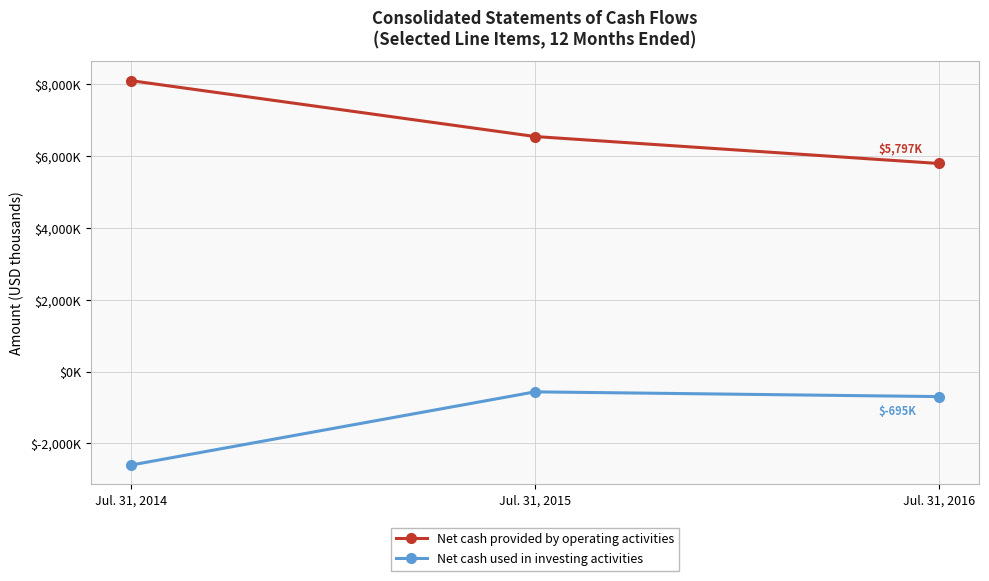

What are all the series names shown in the legend?

Net cash provided by operating activities, Net cash used in investing activities